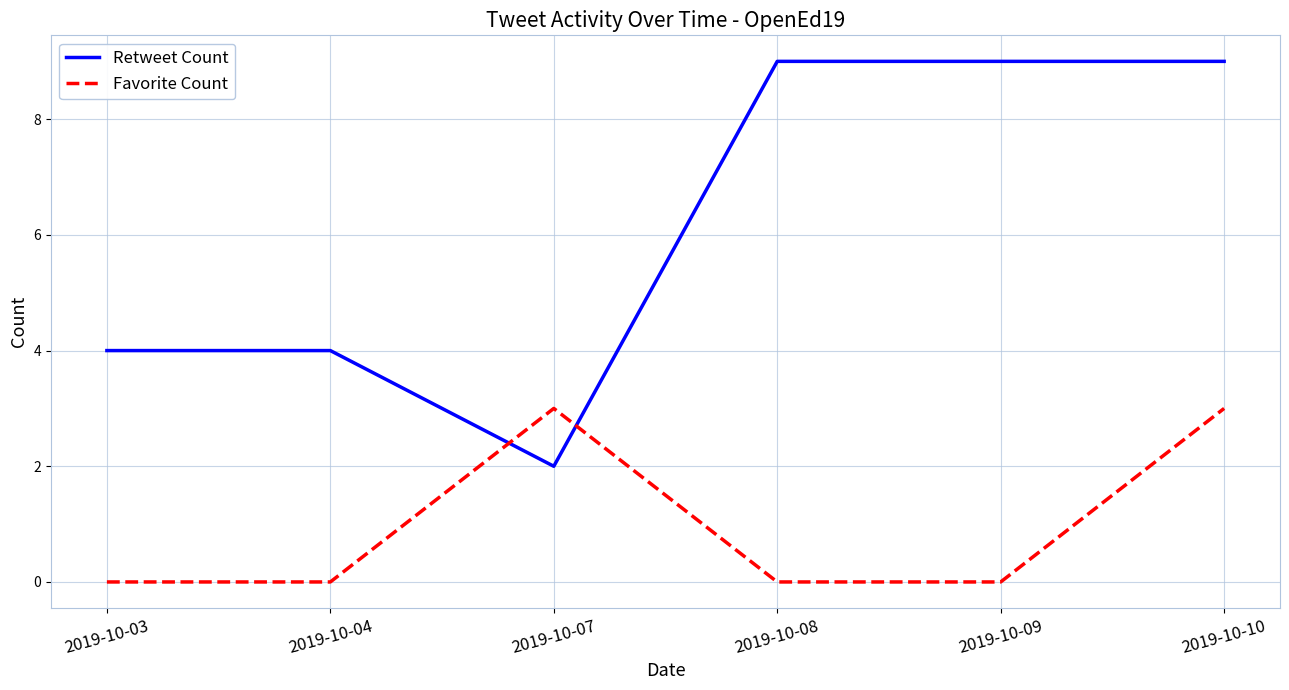

Reading left to right, transcribe all the data shown in this chart.

Retweet Count: 4	4	2	9	9	9
Favorite Count: 0	0	3	0	0	3